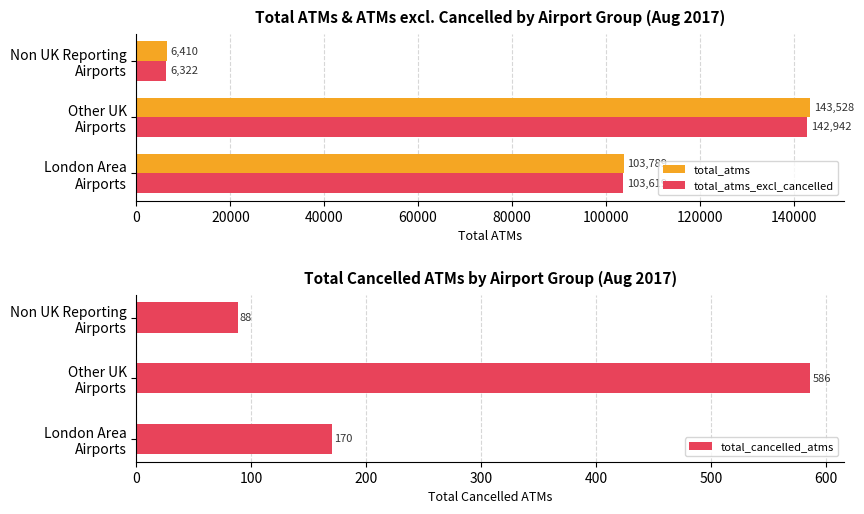

What is the sum of all total_atms values?

253727